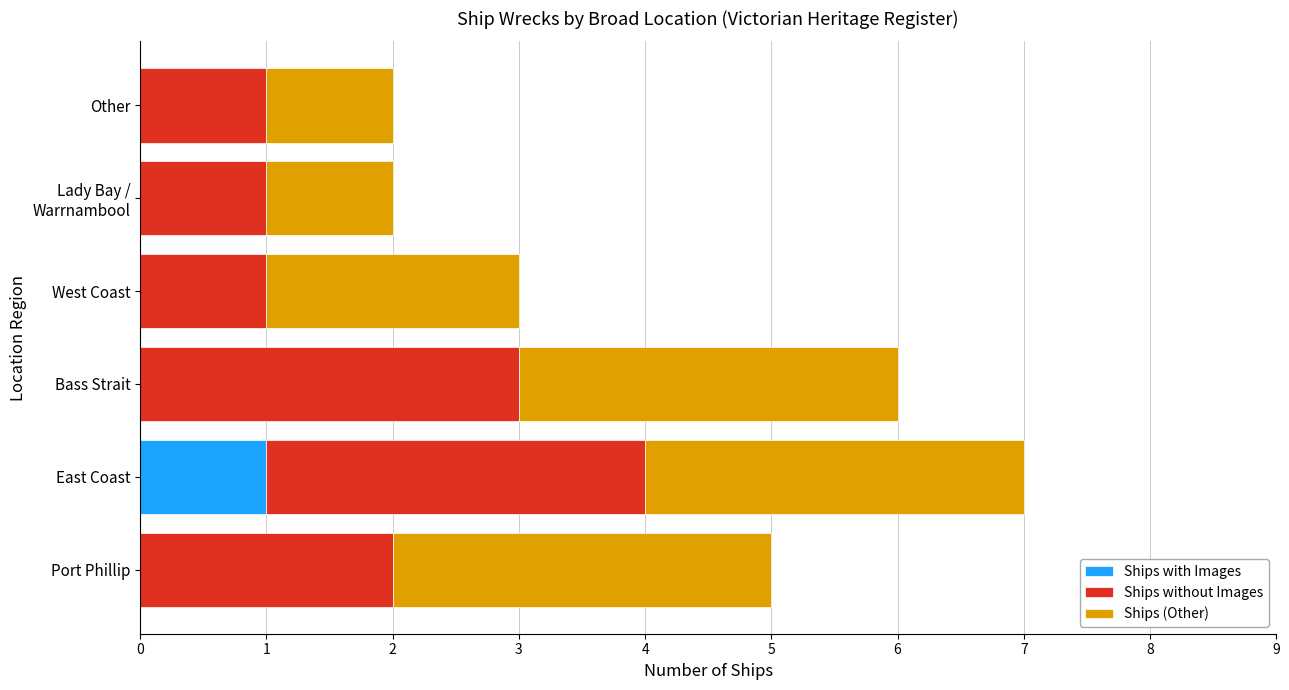

The value of Ships with Images at Port Phillip is 0. True or false?

True